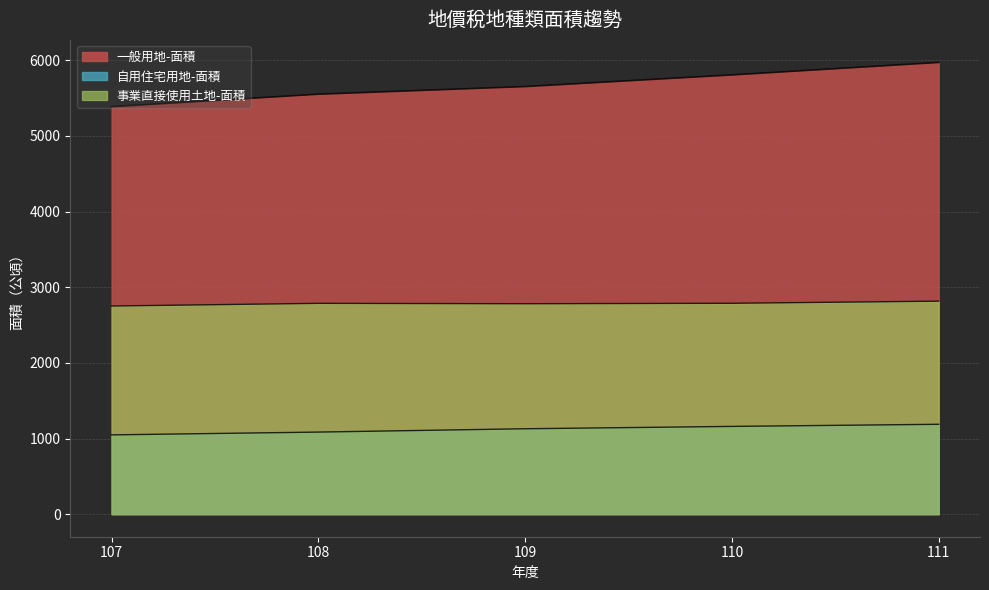

What is the difference between the 自用住宅用地-面積 values at 111 and 110?

28.0